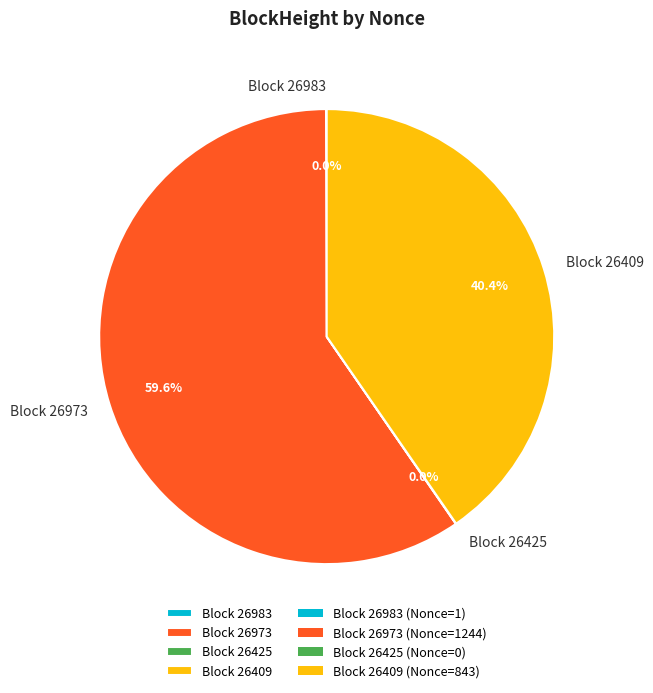

Which slice is the largest?

Block 26973